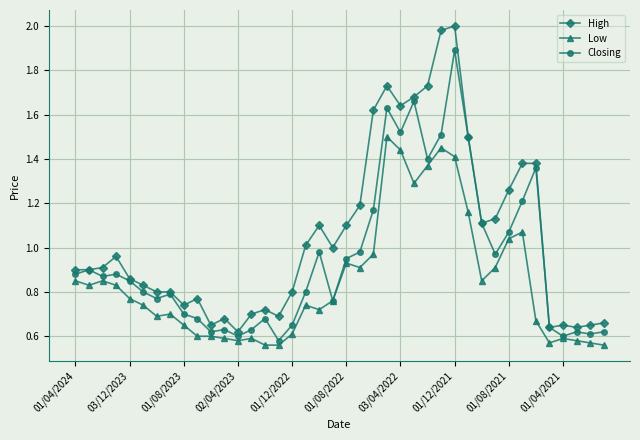

Rank the series by their maximum value, from highest to lowest.

High, Closing, Low